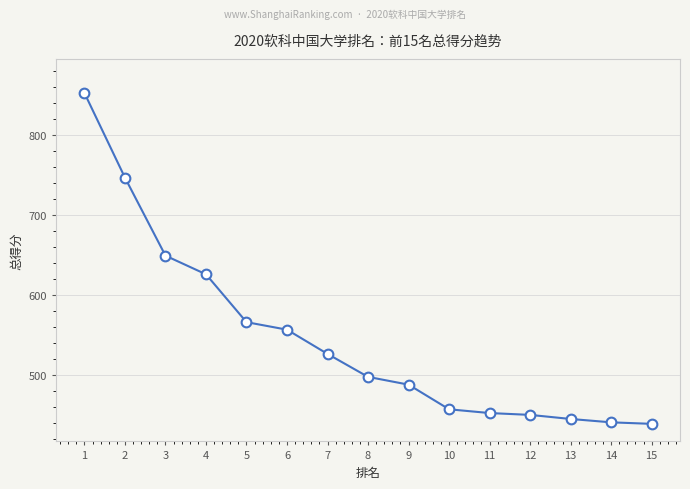

How many lines are shown in the chart?

1